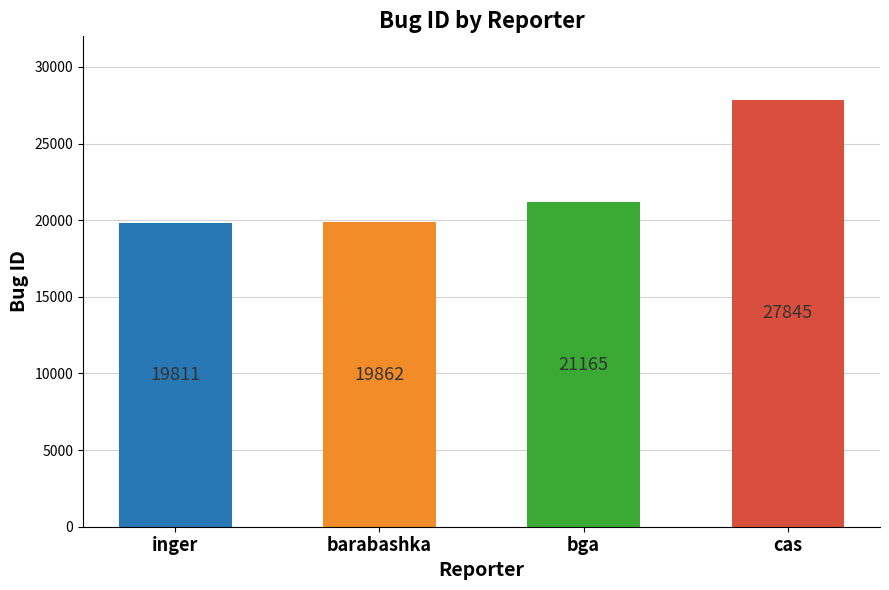

How many distinct data groups are displayed?

1